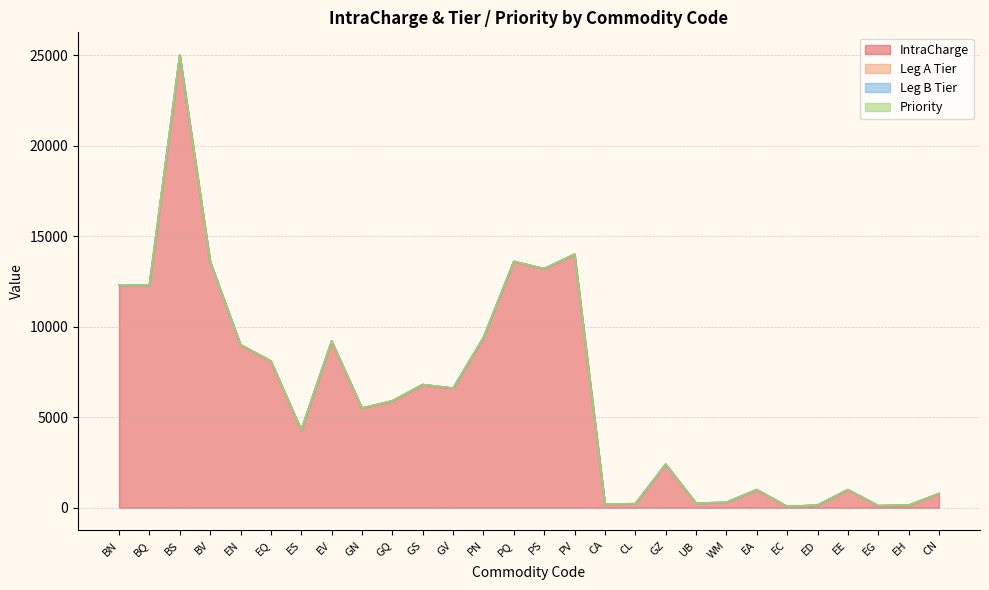

Is it true that Leg B Tier equals 0 at PV?

False